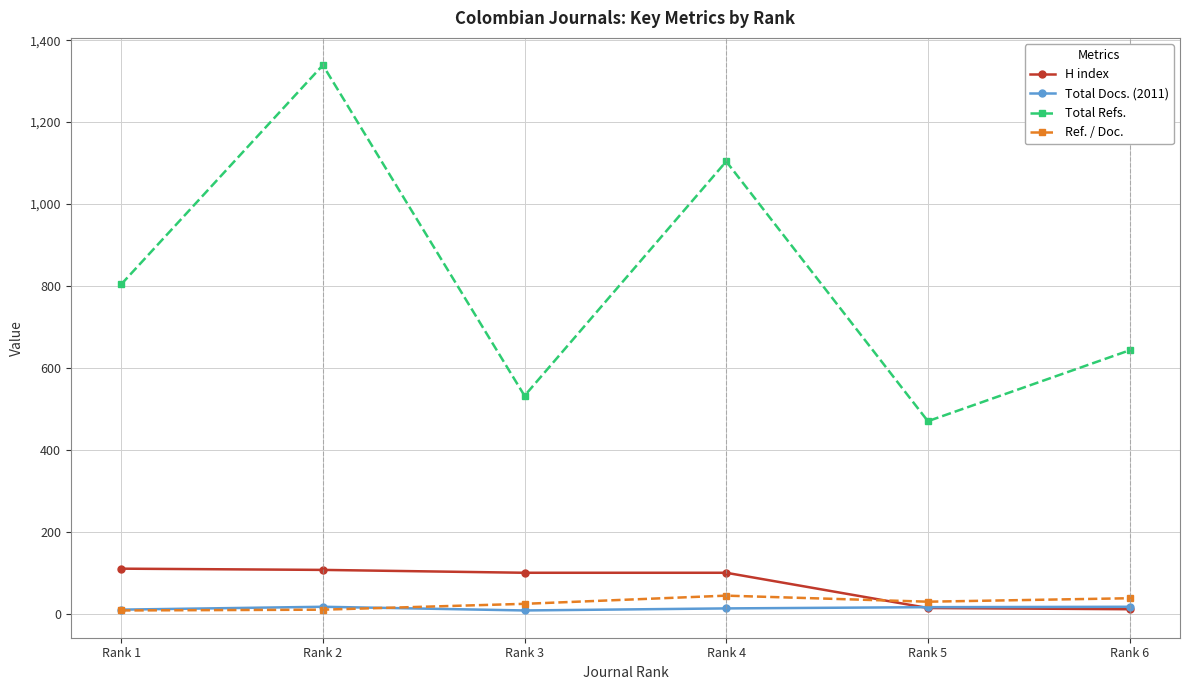

What is the value of the Total Docs. (2011) point at the 2nd from the left?

17.0